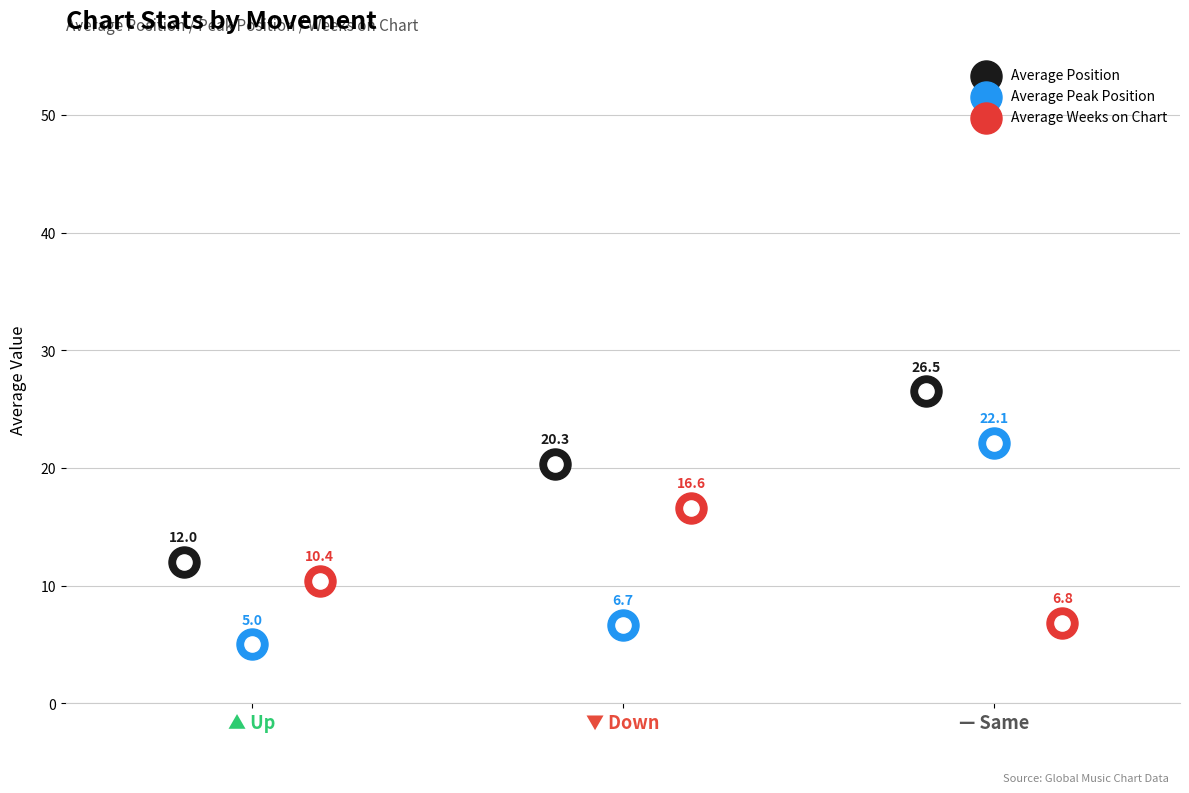

Which series has the largest total across all categories?

Average Position